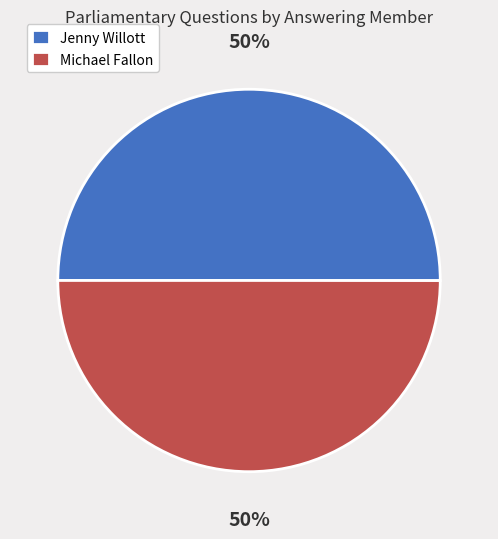

To the nearest percent, what is the combined percentage of Jenny Willott and Michael Fallon?

100%